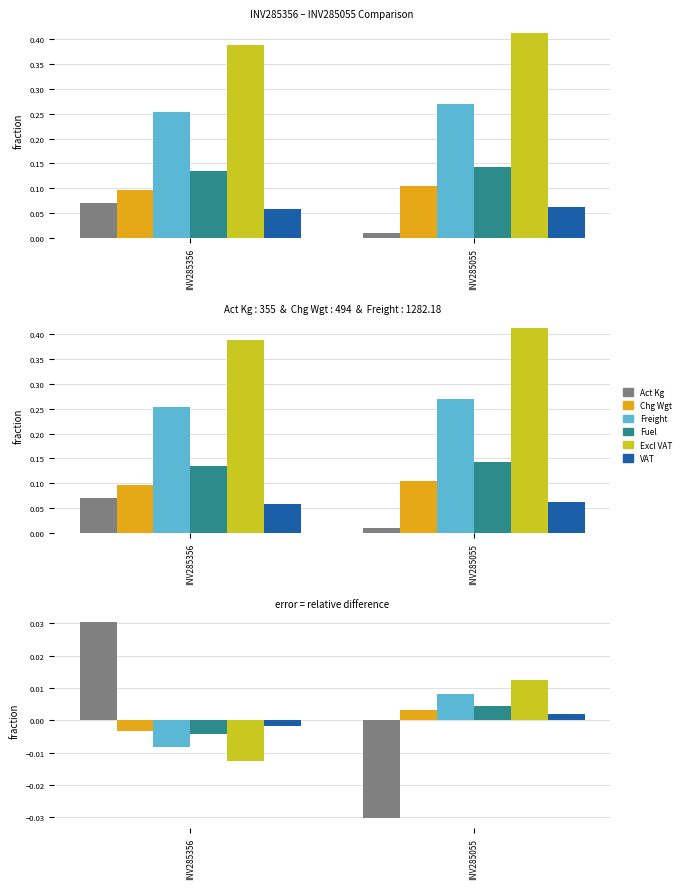

How many values in Fuel are above zero?

1